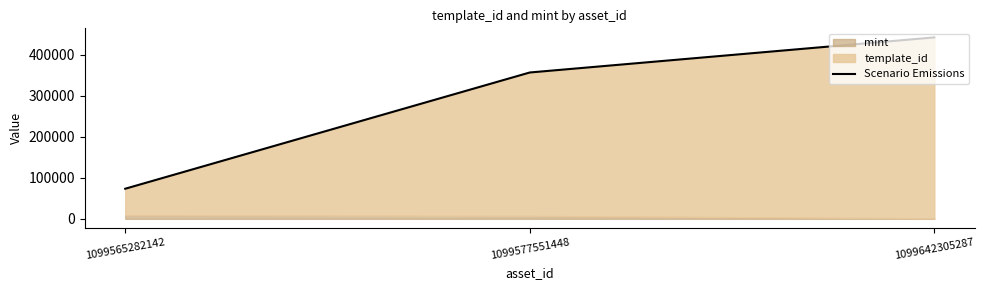

True or false: the data shows 126285 at 1099565282142.

False